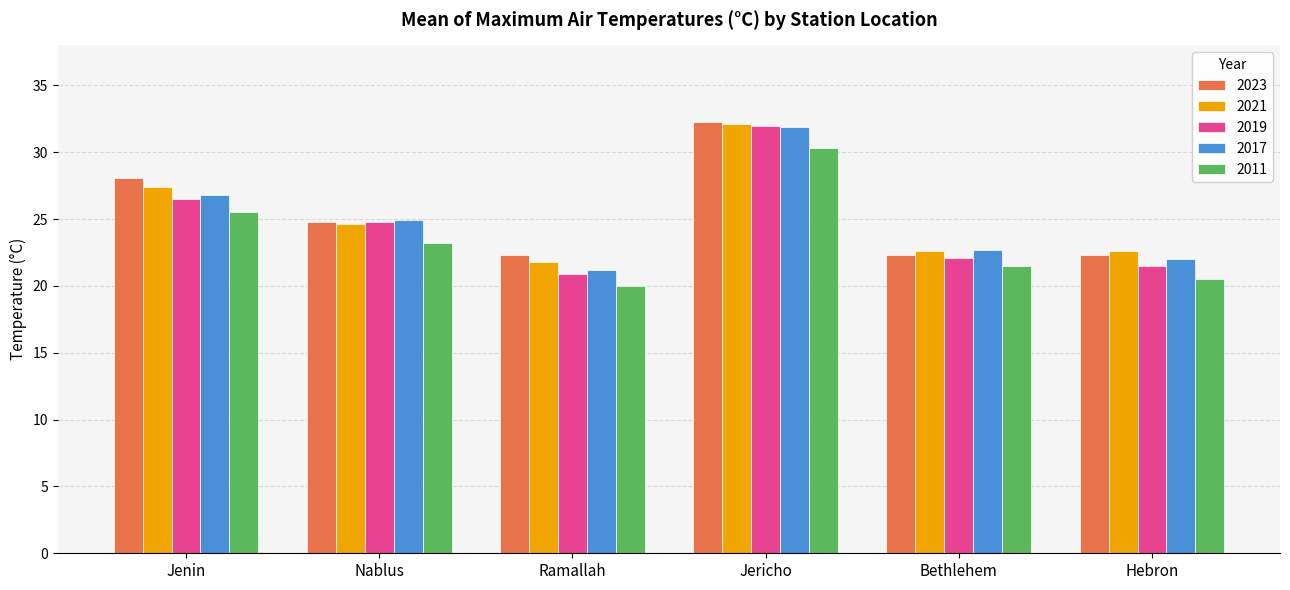

What position from the left is Bethlehem?

5